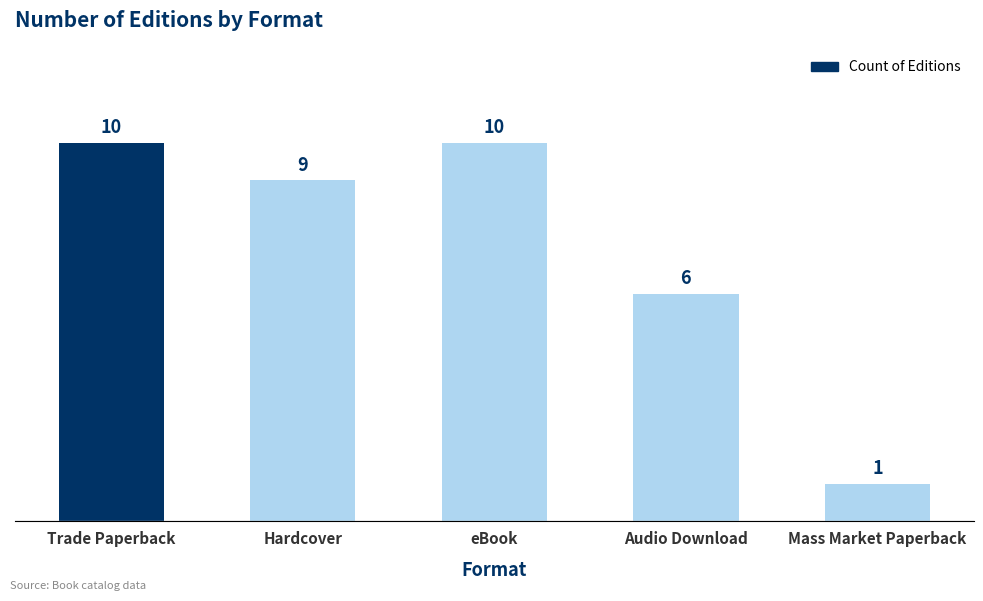

Count the values in the range 6 to 10.

4